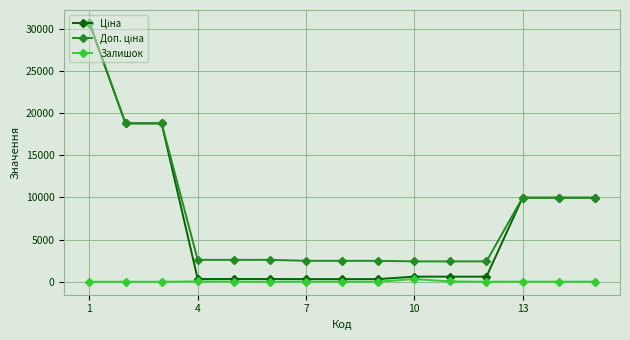

At how many categories does at least one series exceed 18170?

3